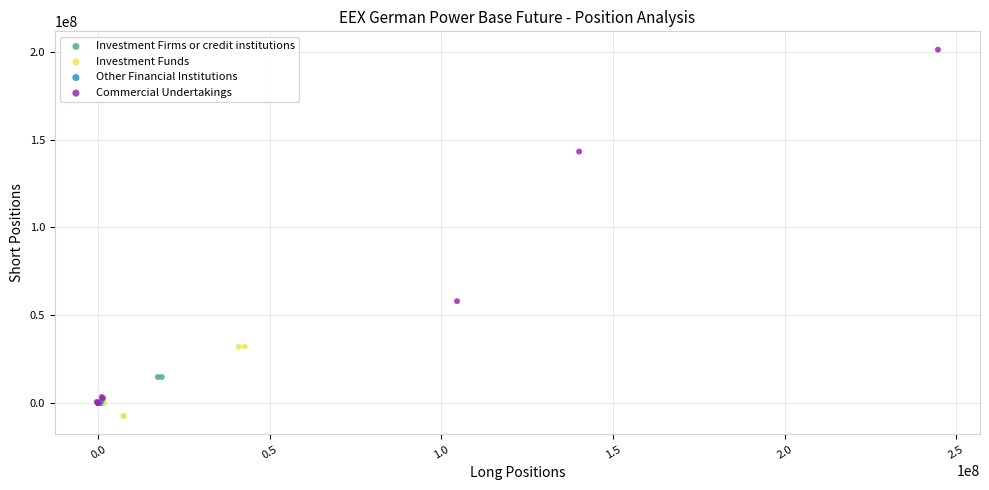

Which series has the largest Y range (max minus min)?

Commercial Undertakings